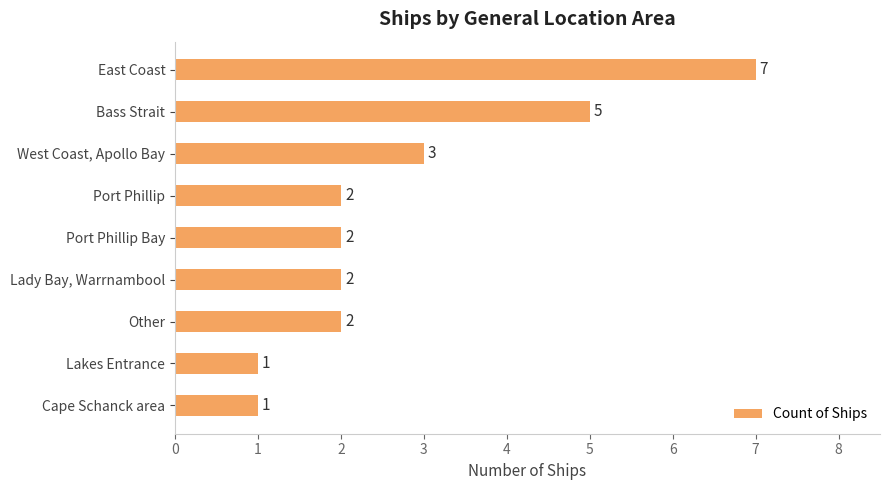

Is it true that the value at East Coast is 7?

True